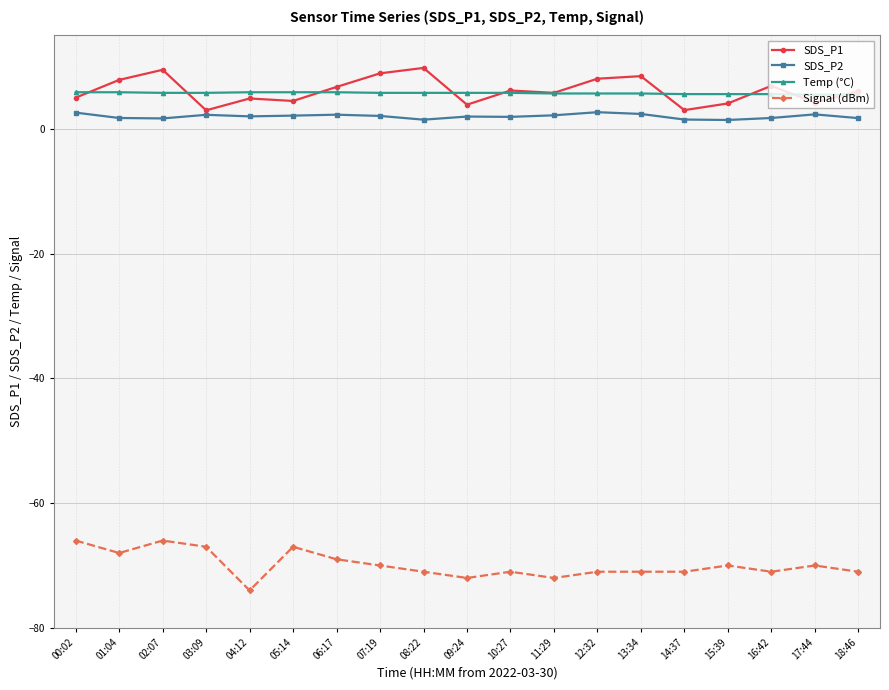

Which category has the lowest value across all series?

04:12